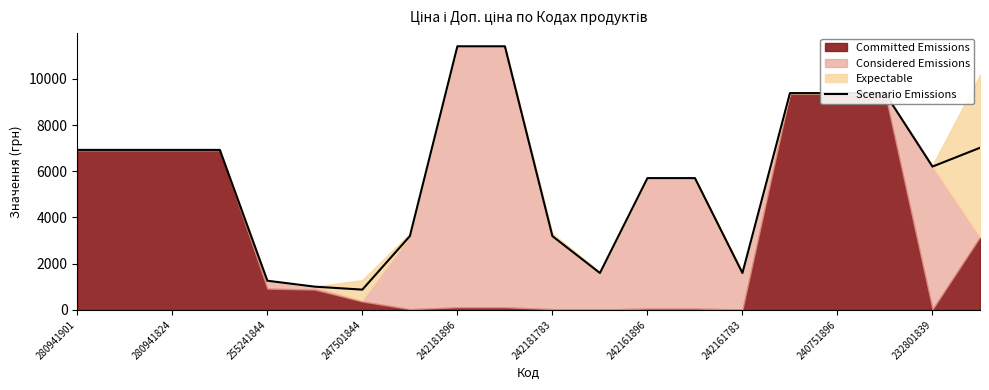

What is the minimum value for Scenario Emissions?

878.4